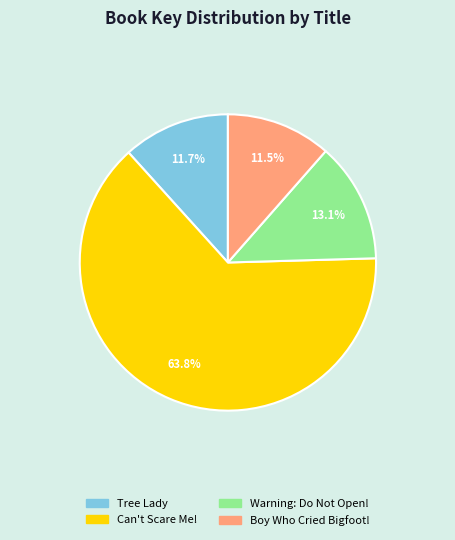

Count the number of slices in the pie.

4